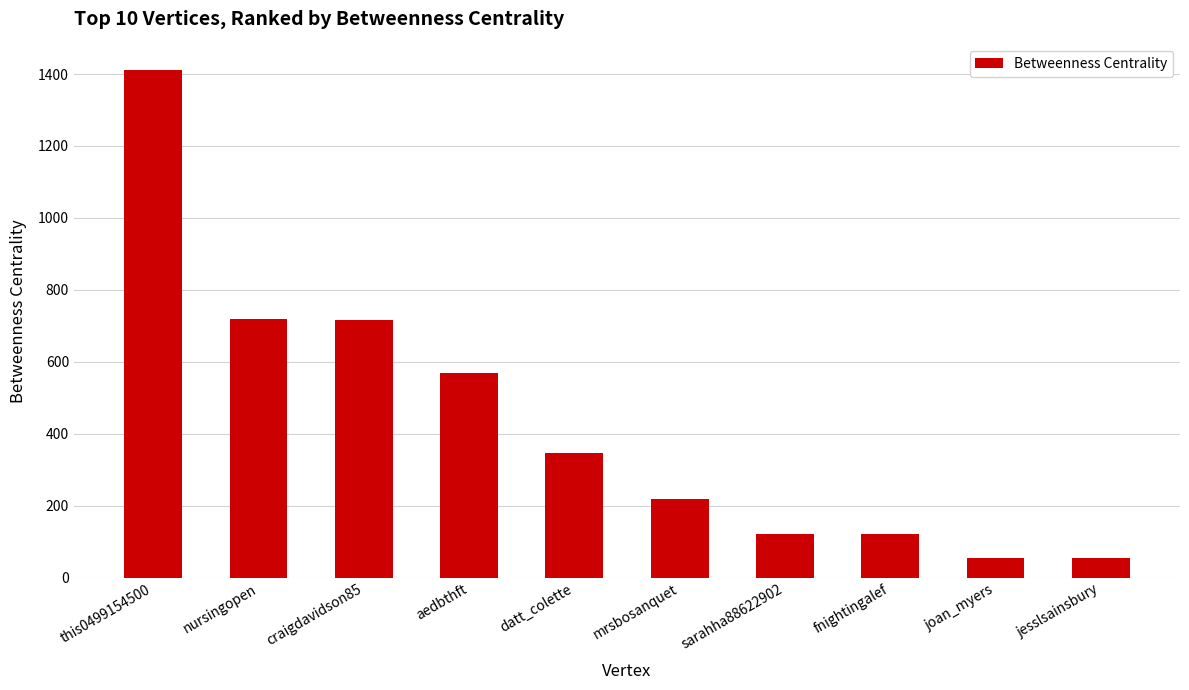

What is the ratio of the value at sarahha88622902 to the value at jesslsainsbury?

2.3